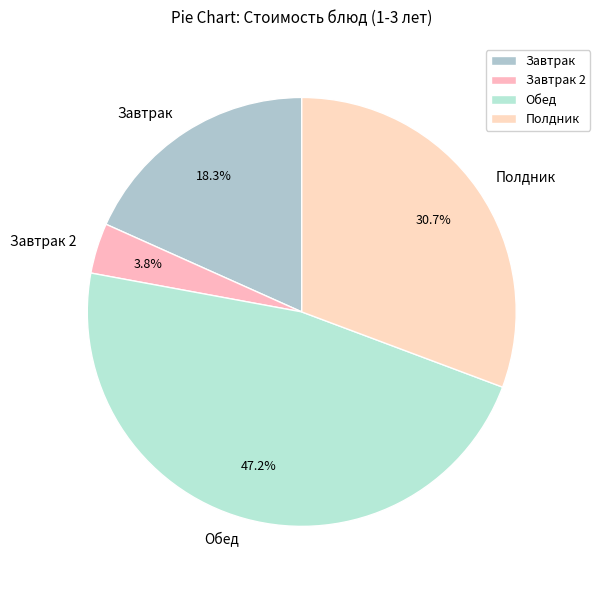

Which has a higher value, Завтрак 2 or Полдник?

Полдник